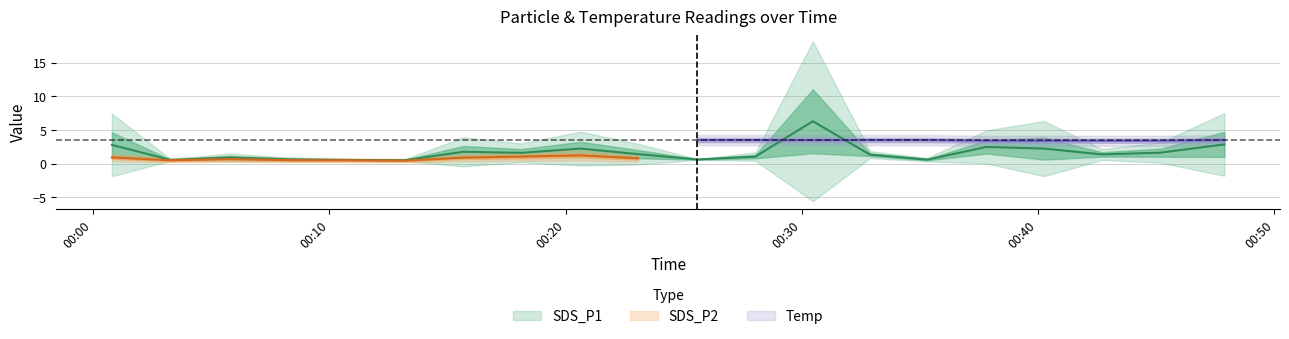

Which category has the highest value across all series?

2023/03/28 00:30:28